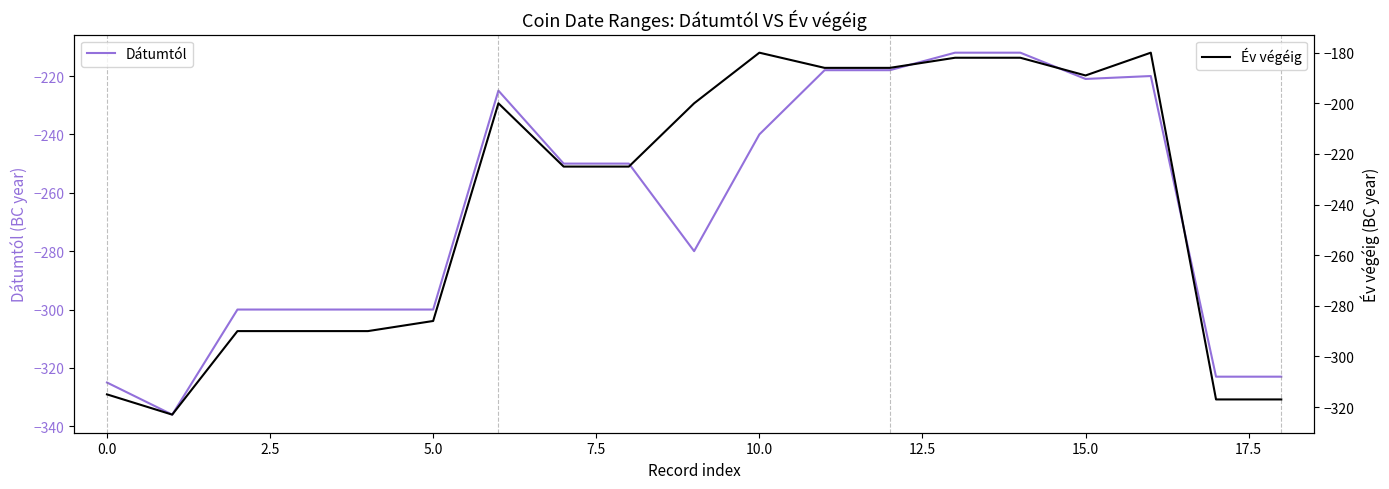

Is the value of Dátumtól at 10.0 greater than the value of Év végéig at 17?

Yes